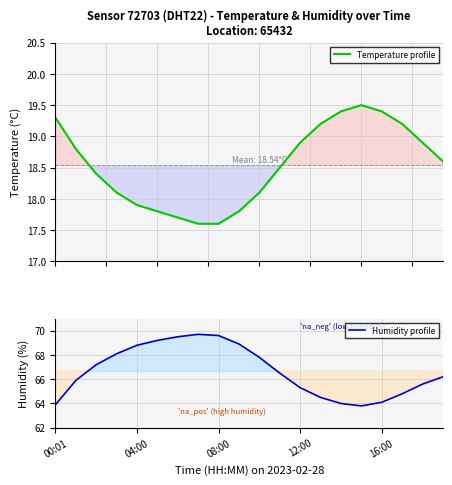

What is the minimum value for Humidity profile?

63.8